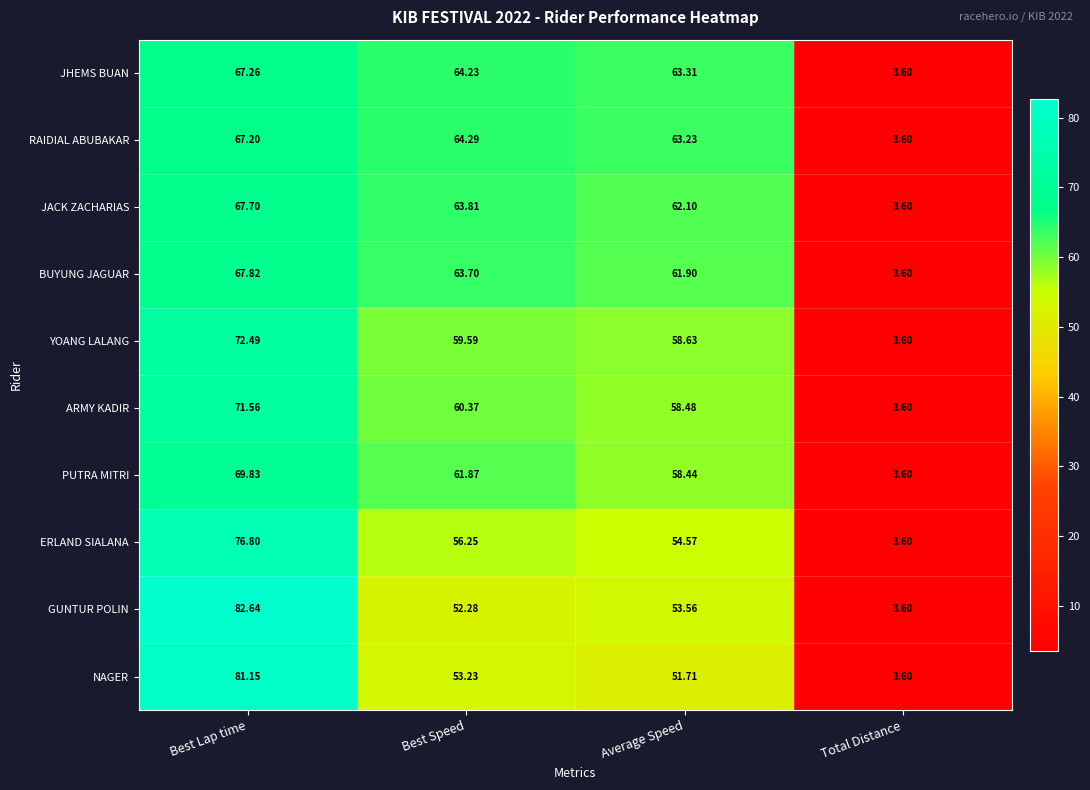

Rank the series by their maximum value, from lowest to highest.

RAIDIAL ABUBAKAR, JHEMS BUAN, JACK ZACHARIAS, BUYUNG JAGUAR, PUTRA MITRI, ARMY KADIR, YOANG LALANG, ERLAND SIALANA, NAGER, GUNTUR POLIN